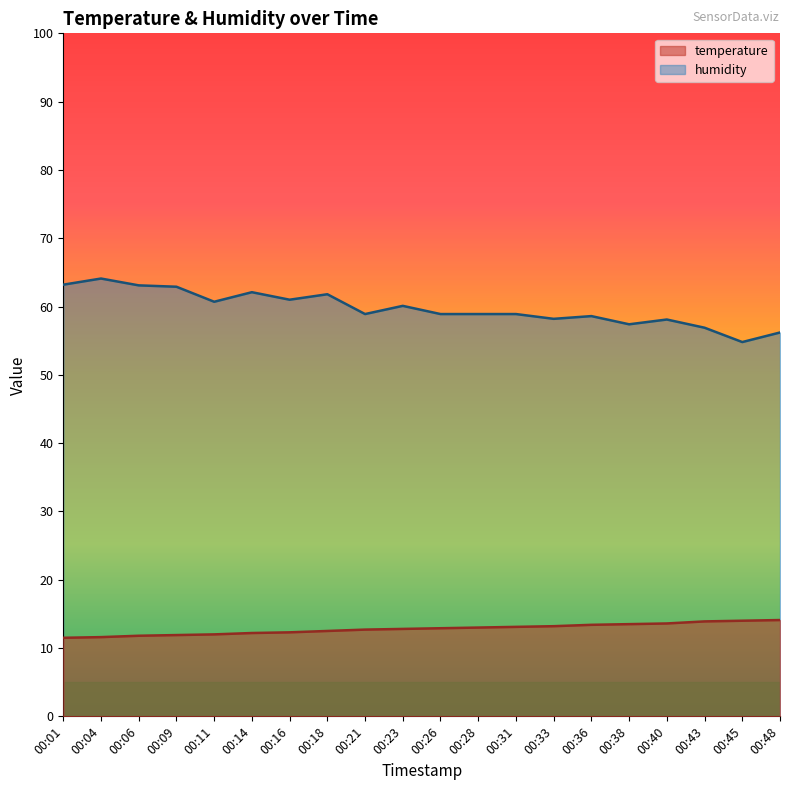

What is the value of the temperature point at the 20th from the left?

14.1